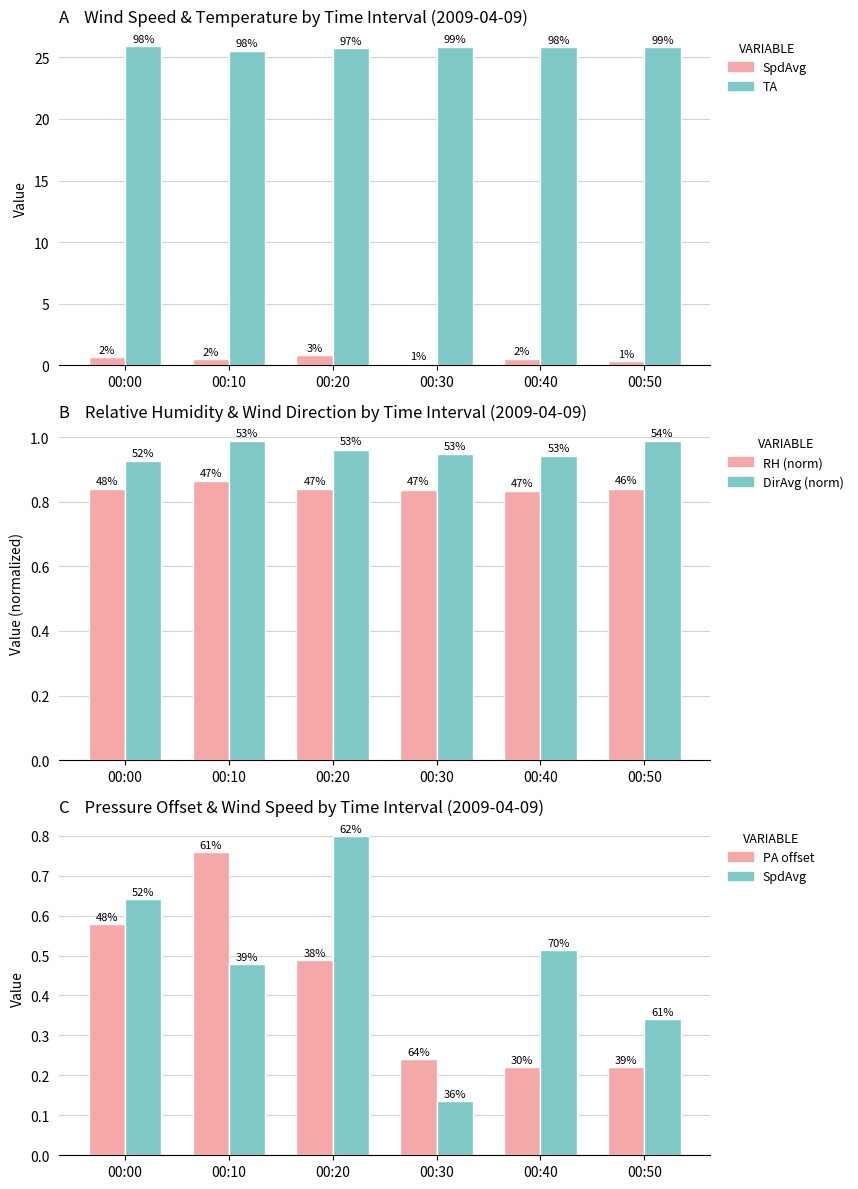

Which label corresponds to the largest value in the chart?

00:00